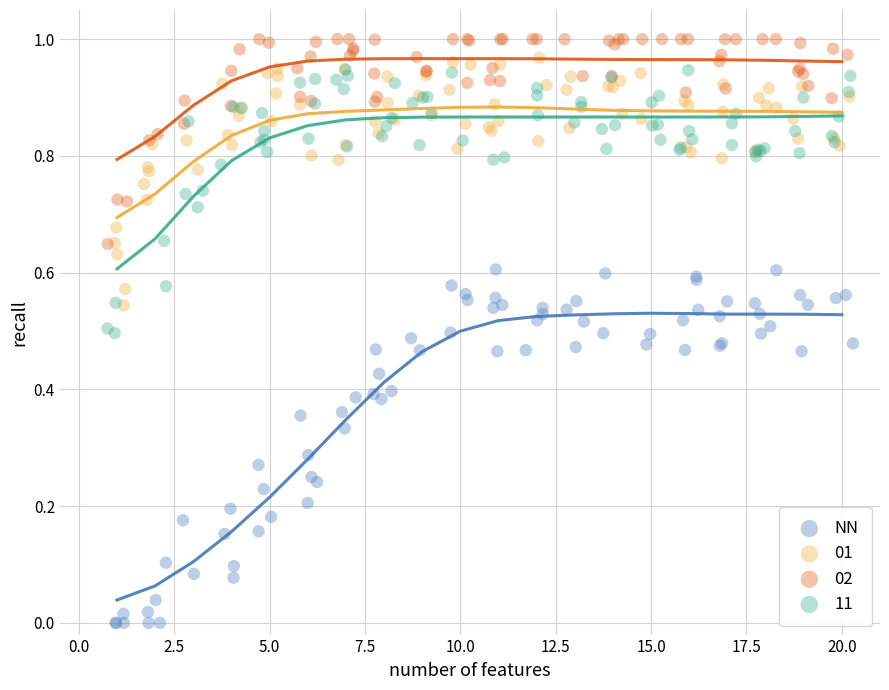

Which series has the widest spread of Y values?

NN